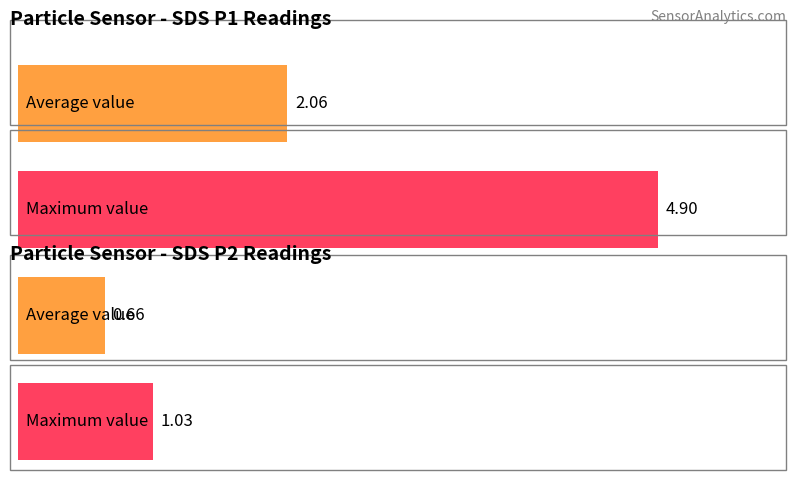

The value of SDS_P1 at 00:23 is 0.4. True or false?

False